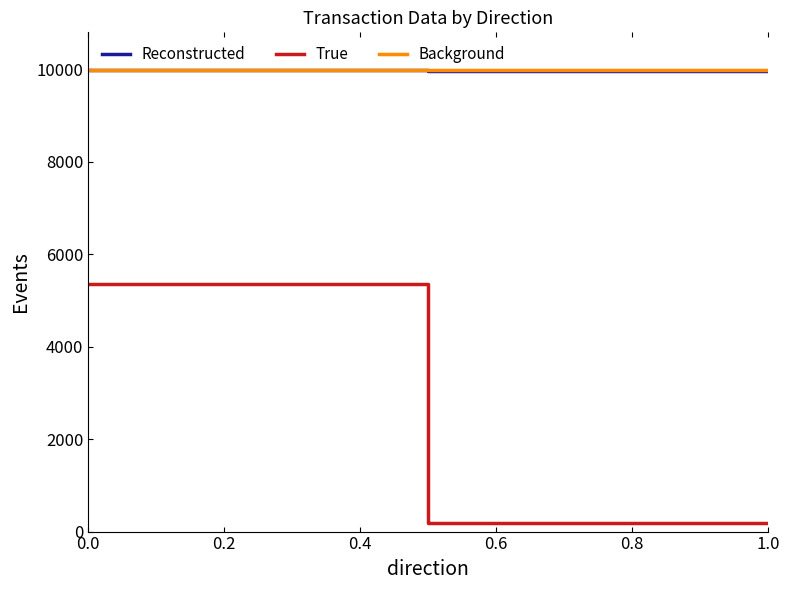

What is the difference between the maximum and minimum values in the True series?

5182.9